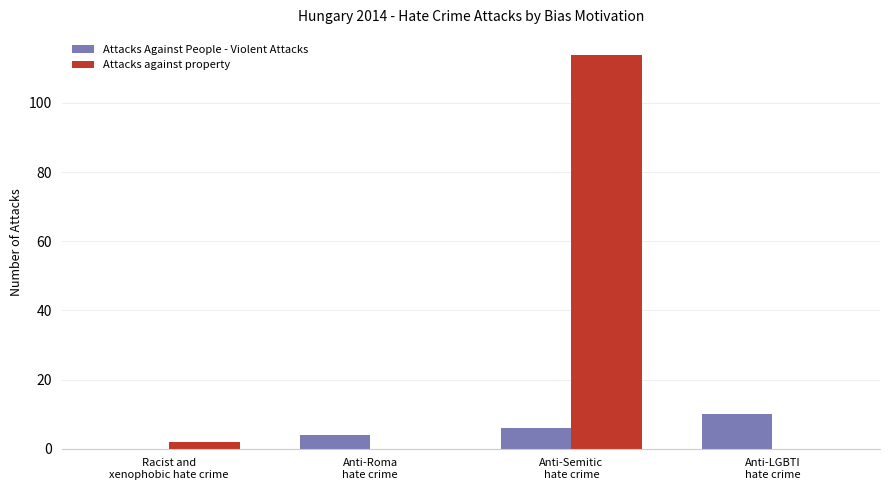

What is the sum of all Attacks against property values?

116